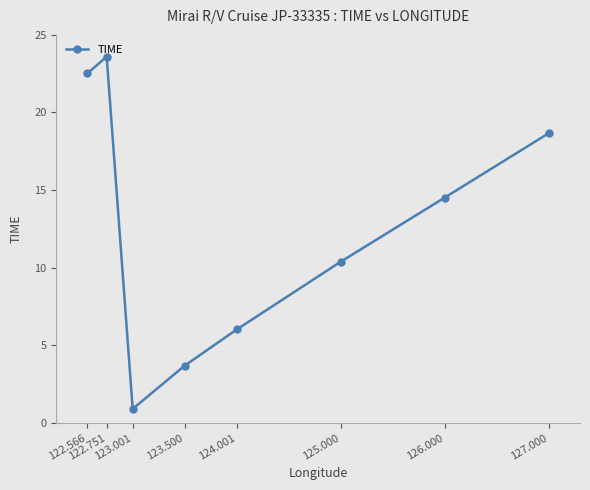

What is the greatest value displayed?

23.6